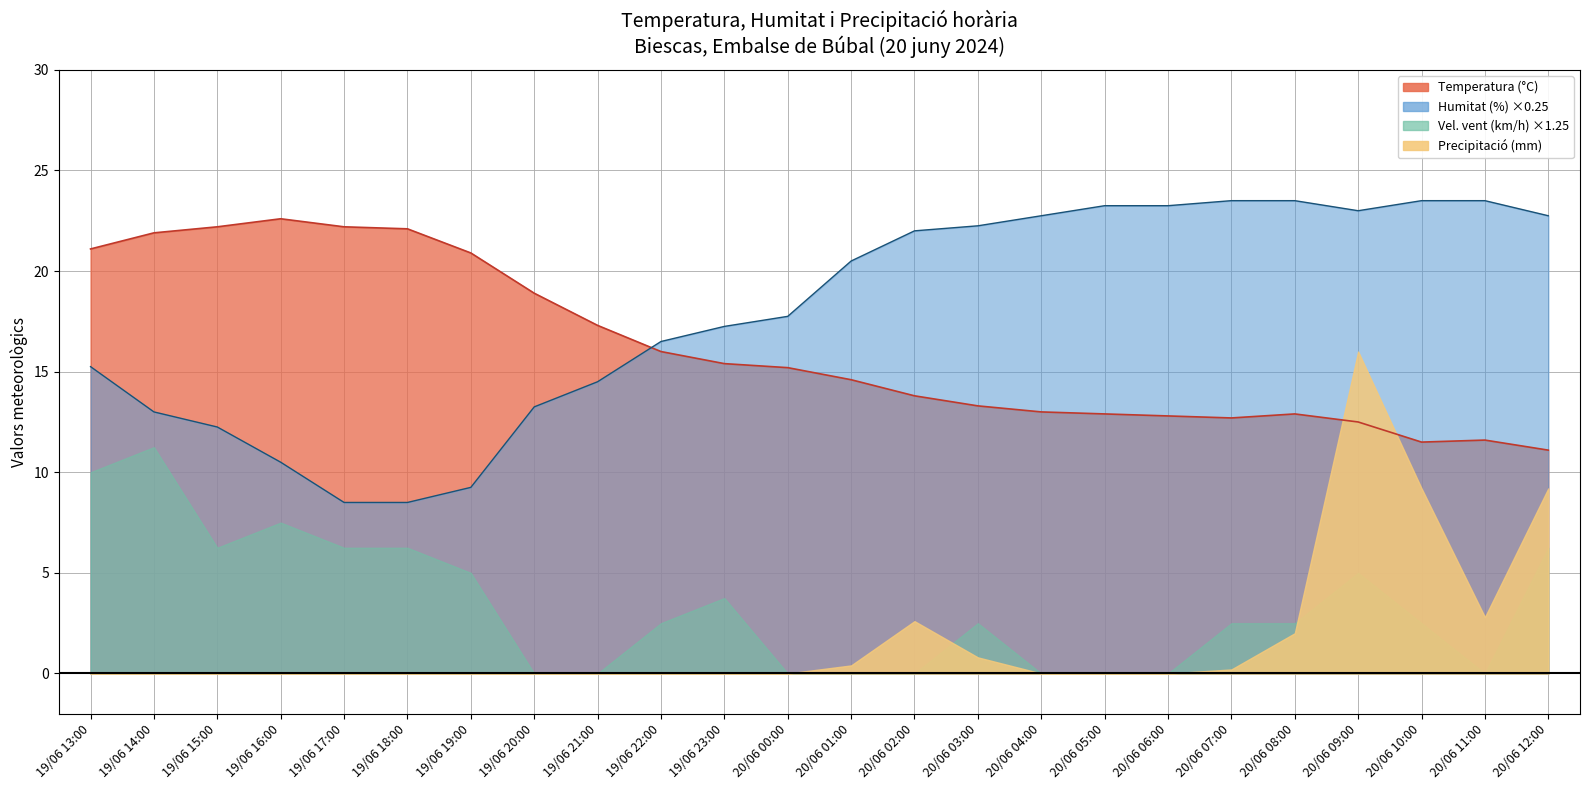

Is it true that Humitat (%) equals 21.5 at 19/06 21:00?

False